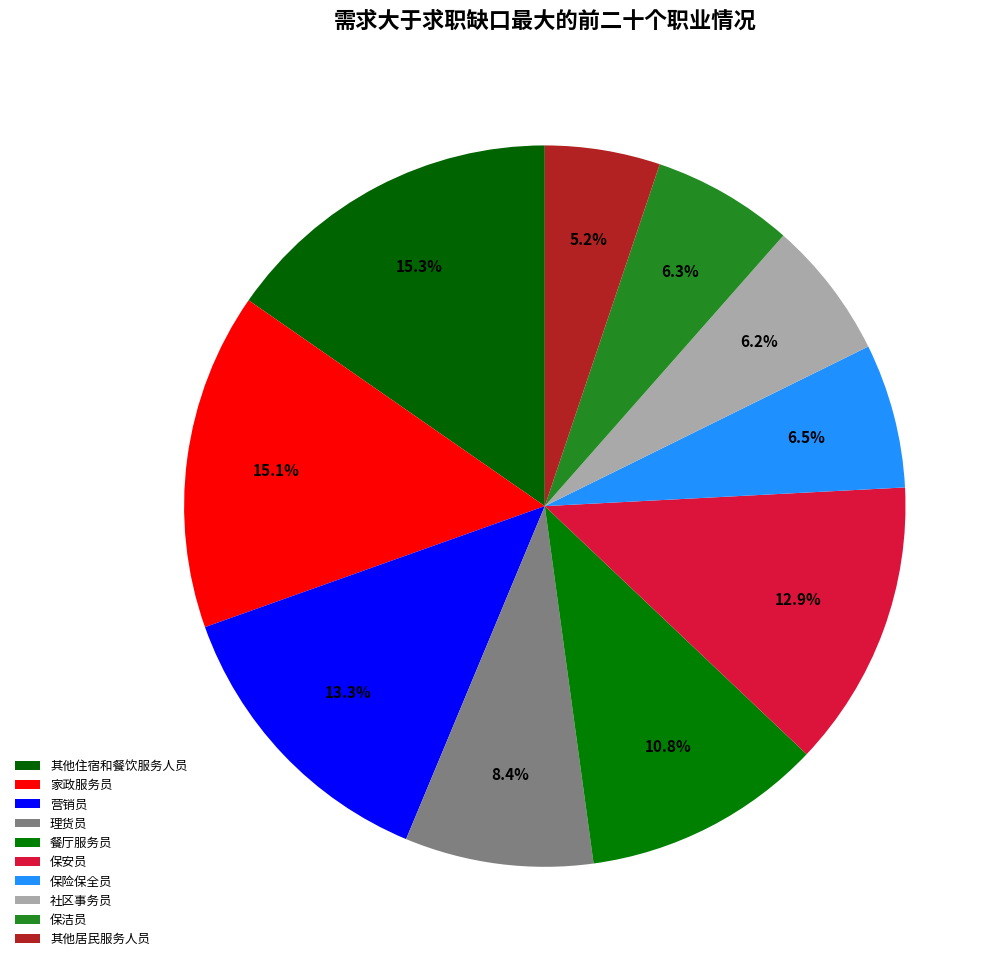

How many segments does this pie chart have?

10